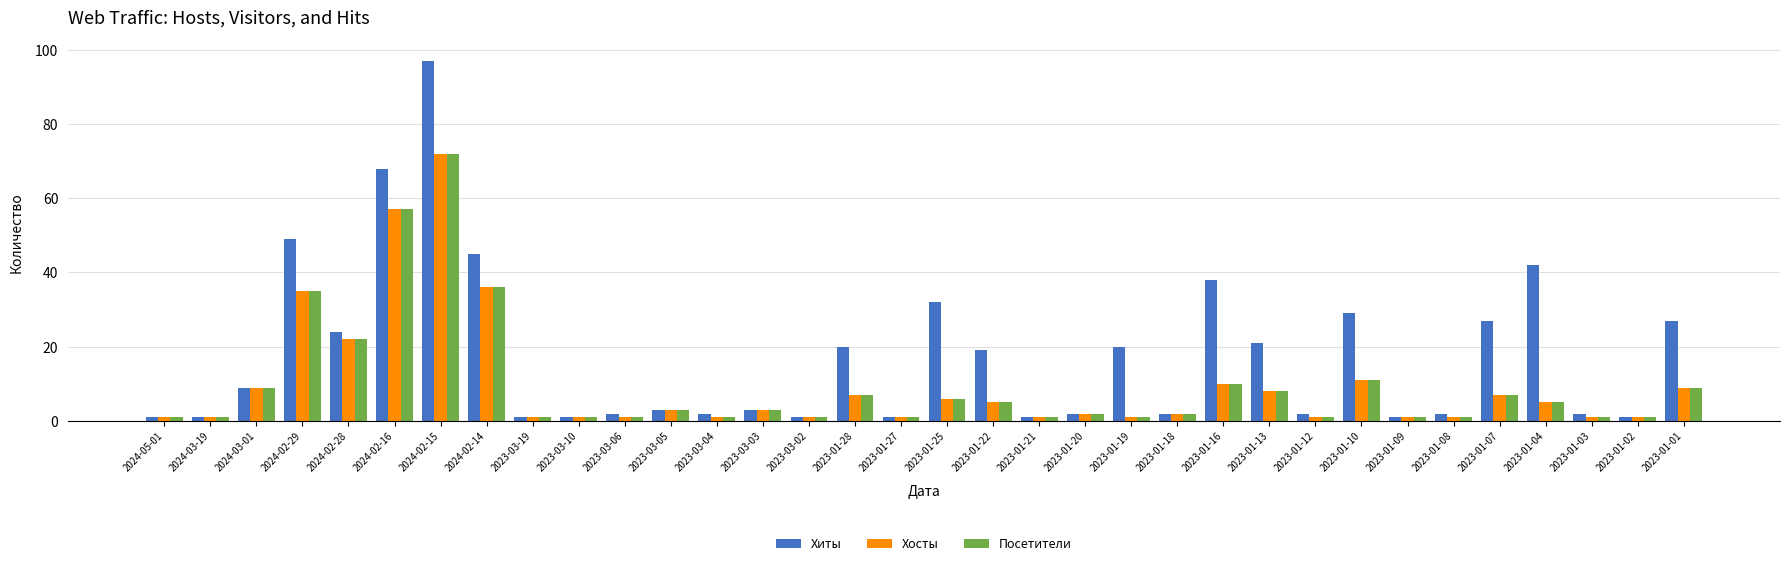

What are all the series names shown in the legend?

Хиты, Хосты, Посетители